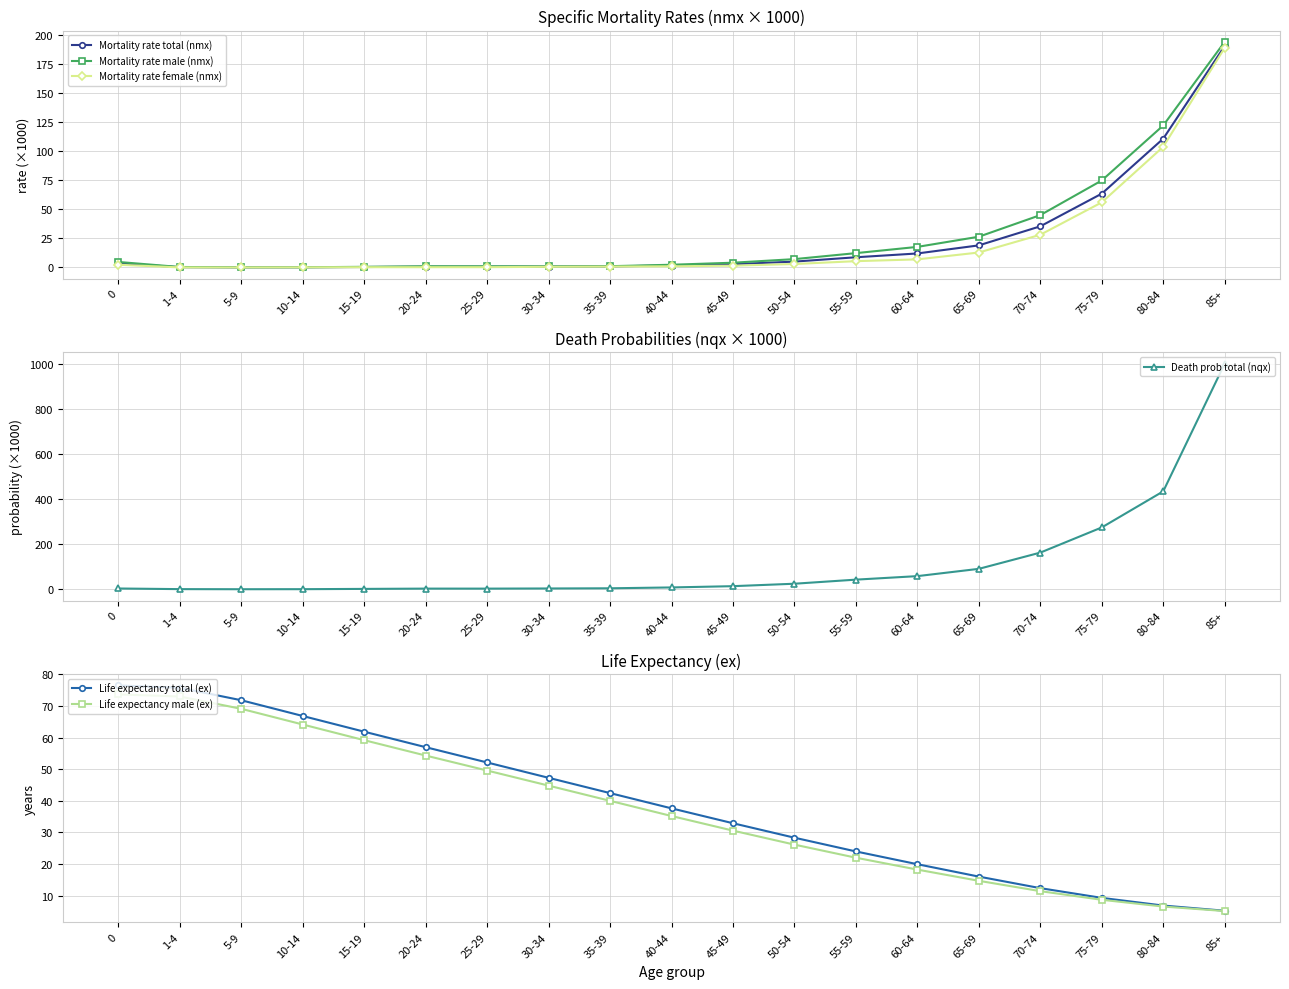

How many intersections are there between Life expectancy male (ex) and Mortality rate male (nmx)?

1